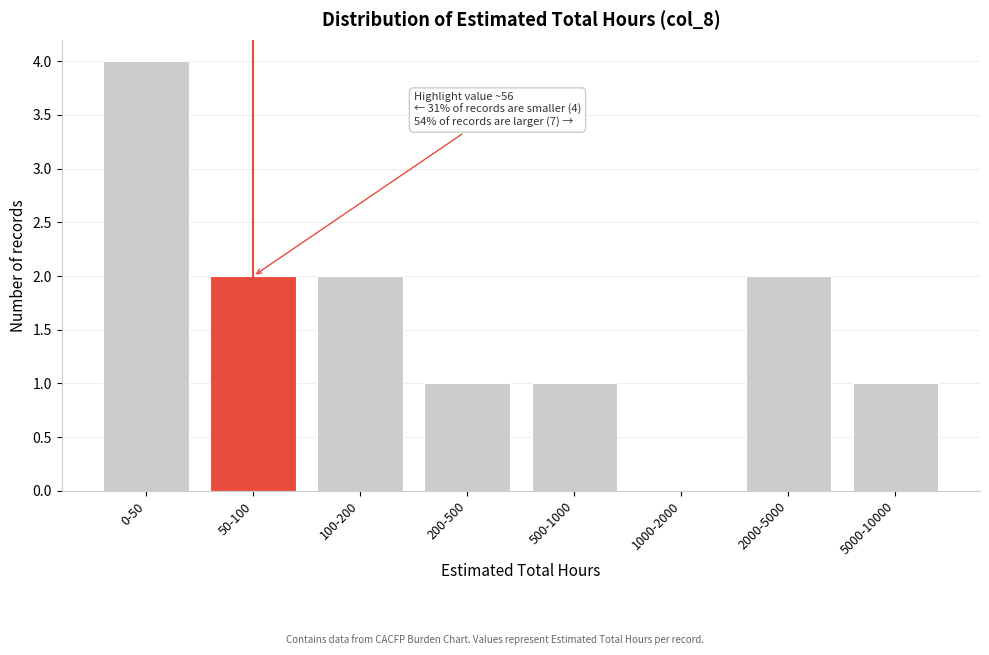

Reading left to right, extract all data points from this chart.

0-50=4	50-100=2	100-200=2	200-500=1	500-1000=1	1000-2000=0	2000-5000=2	5000-10000=1